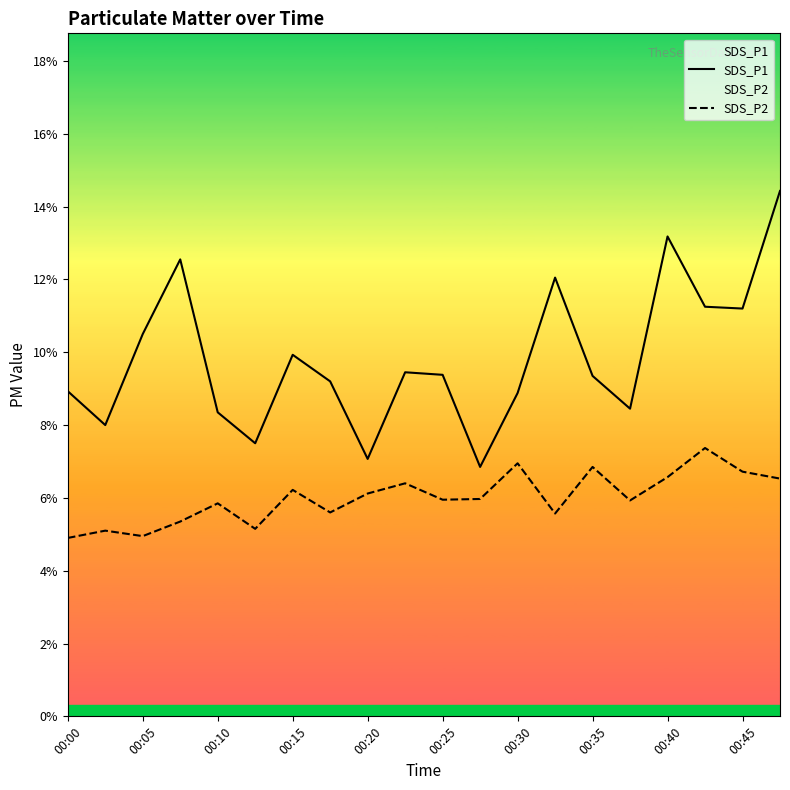

How many lines are shown in the chart?

2